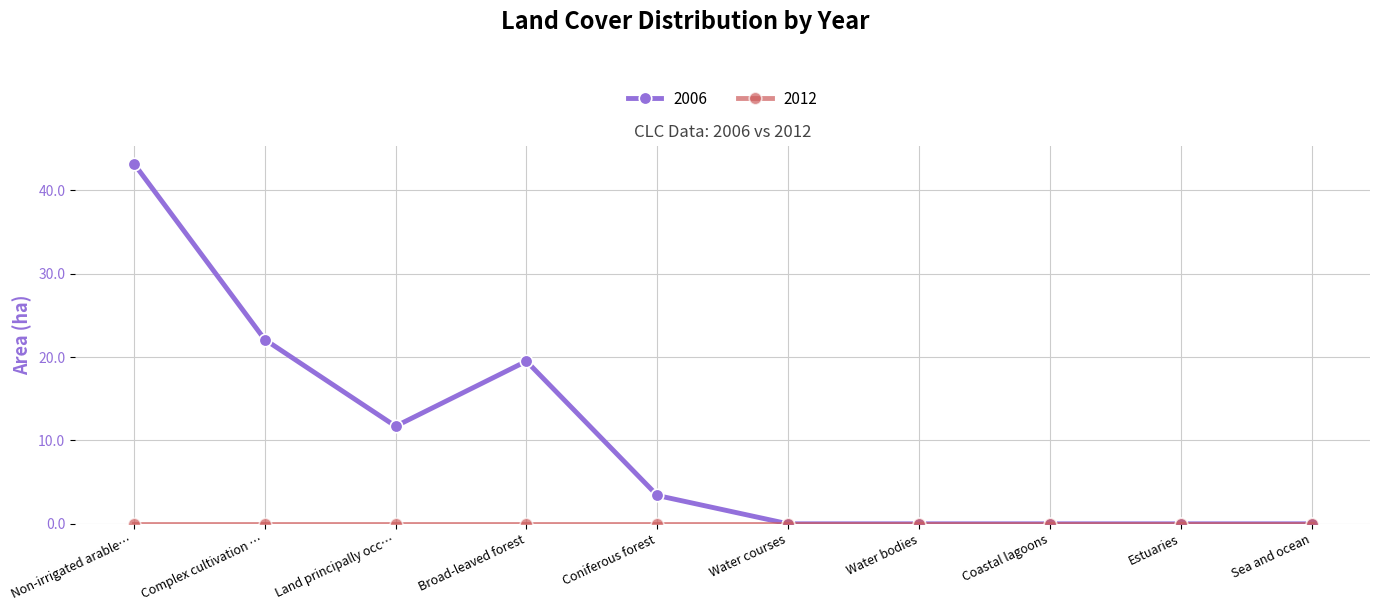

How many lines are shown in the chart?

2